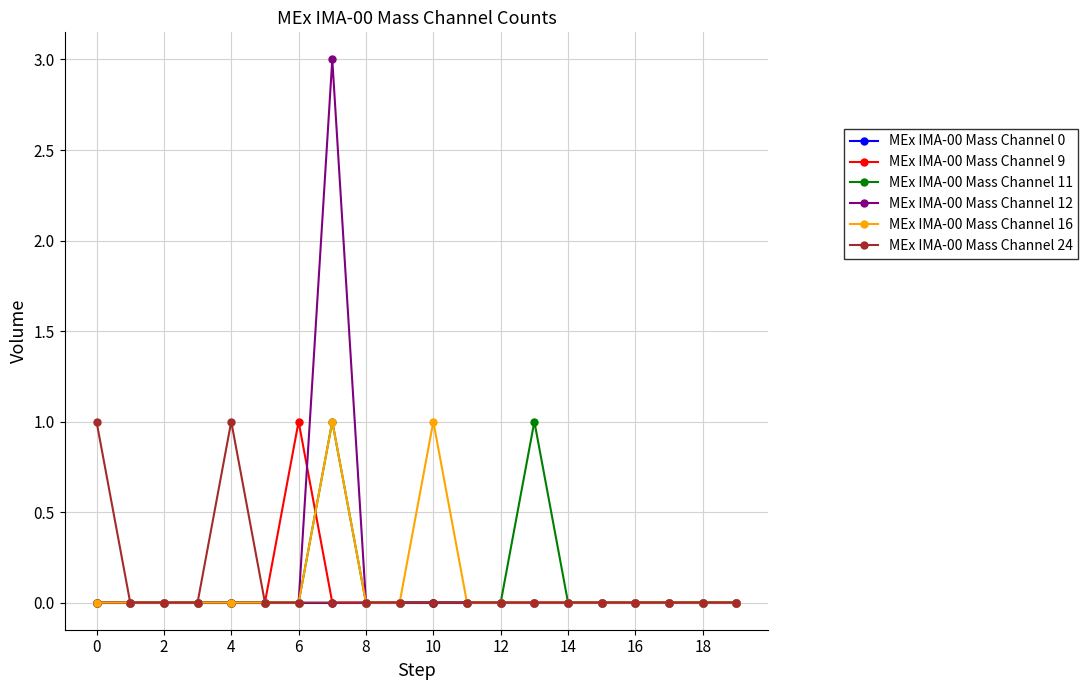

Which series has the widest spread of values?

MEx IMA-00 Mass Channel 12